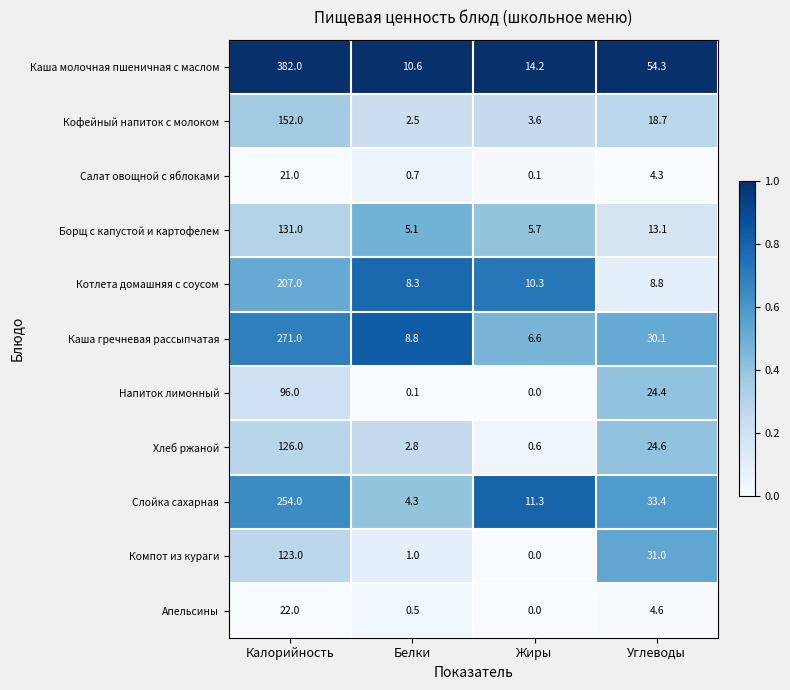

What value does the Компот из кураги series have at Белки?

1.0